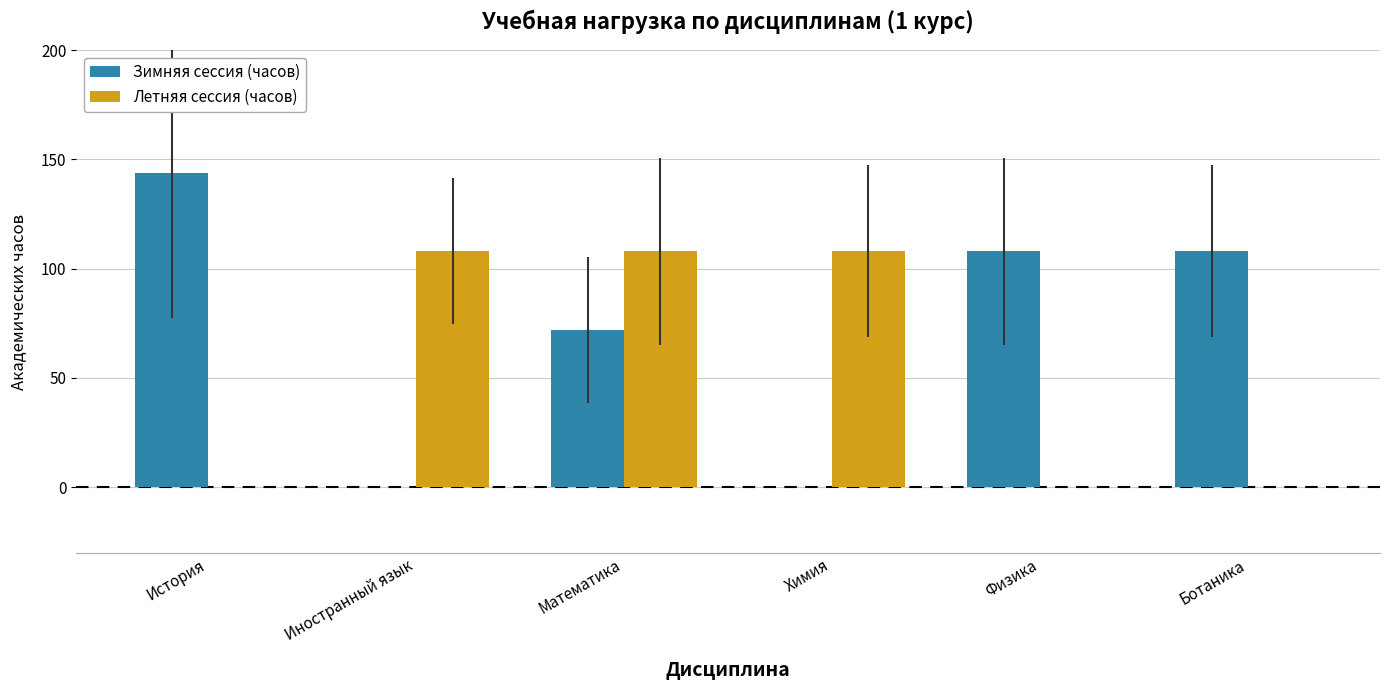

What is the difference between the Летняя сессия (часов) values at Химия and История?

108